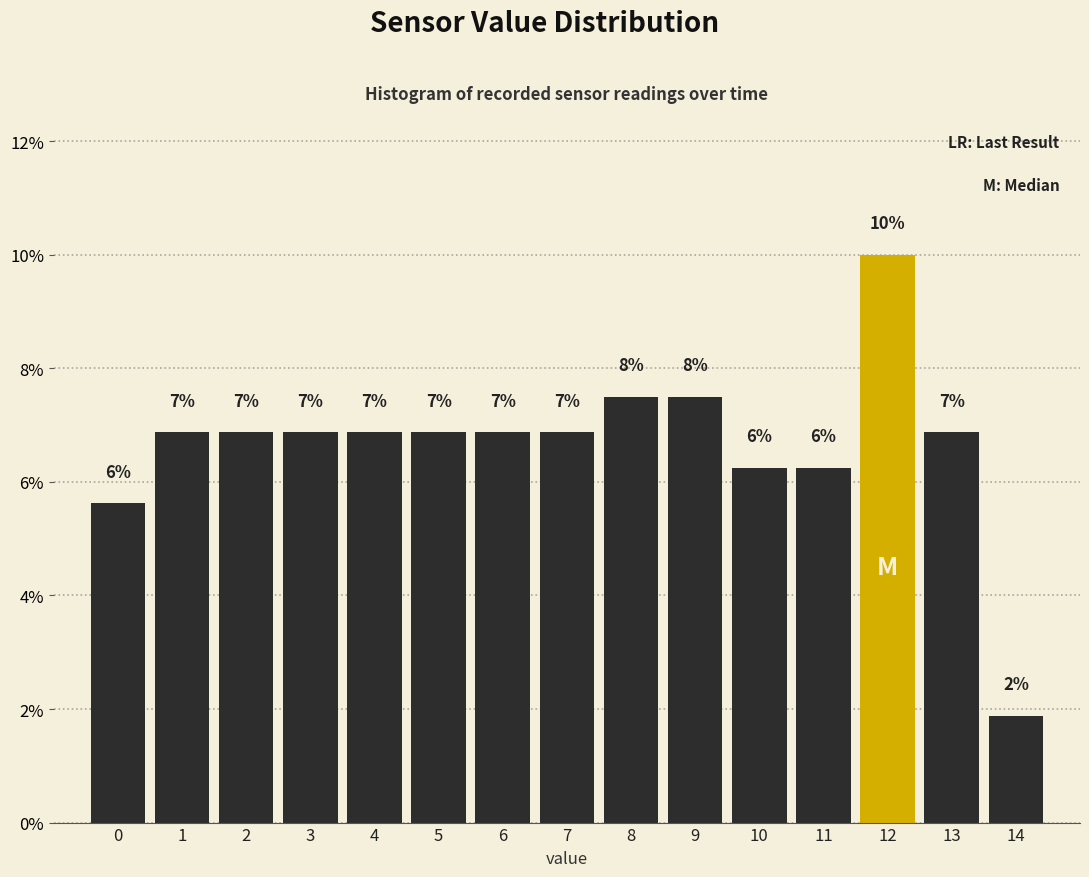

How many bars are there in total?

15